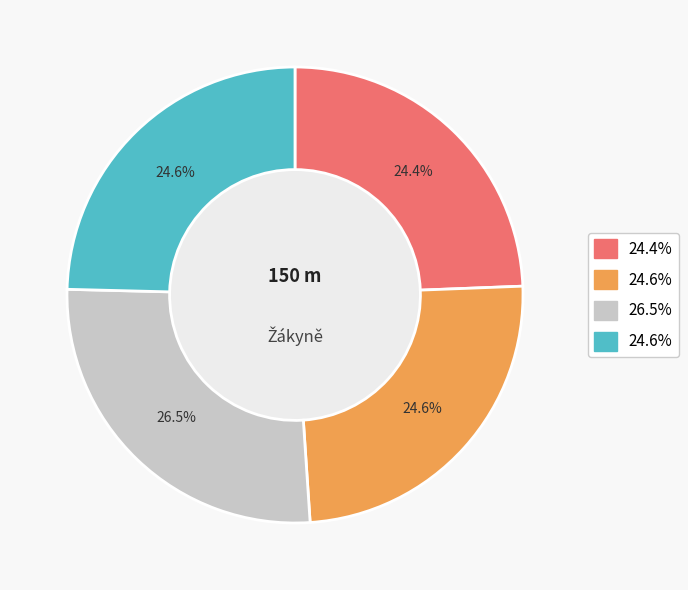

Does any single category account for the majority?

No